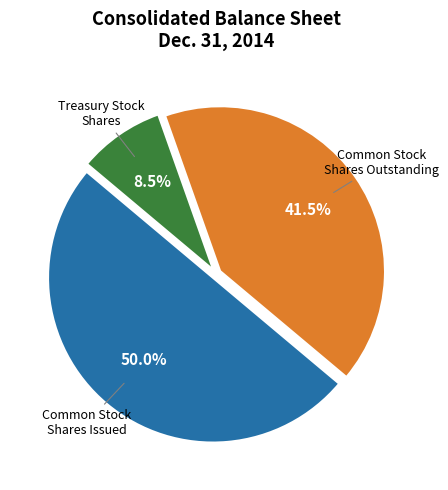

Count the number of slices in the pie.

3